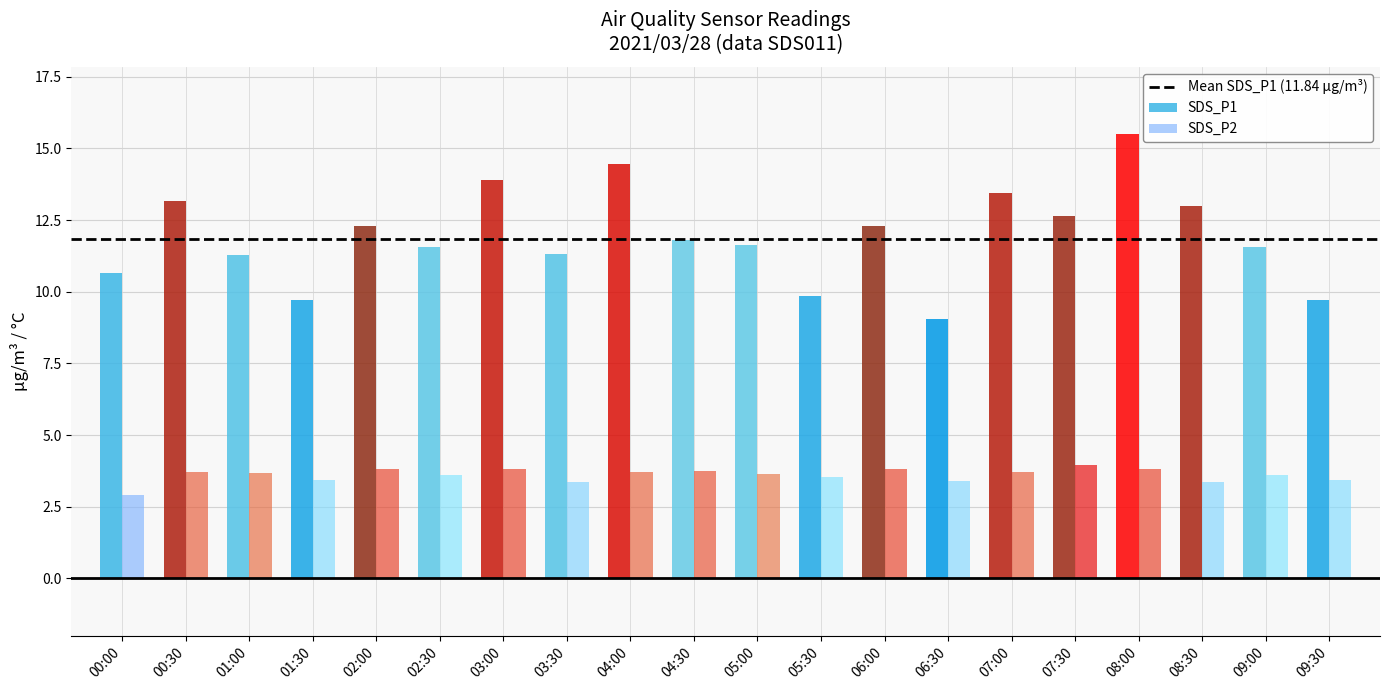

At 03:00, list the series in order from largest to smallest.

SDS_P1, SDS_P2